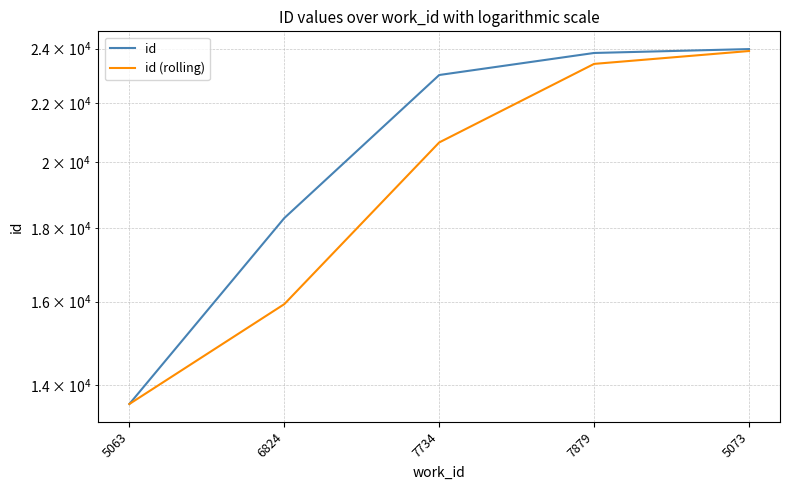

Reading left to right, transcribe all the data shown in this chart.

id: 13580.0	18293.0	23007.0	23834.0	23983.0
id (rolling): 13580.0	15936.5	20650.0	23420.5	23908.5